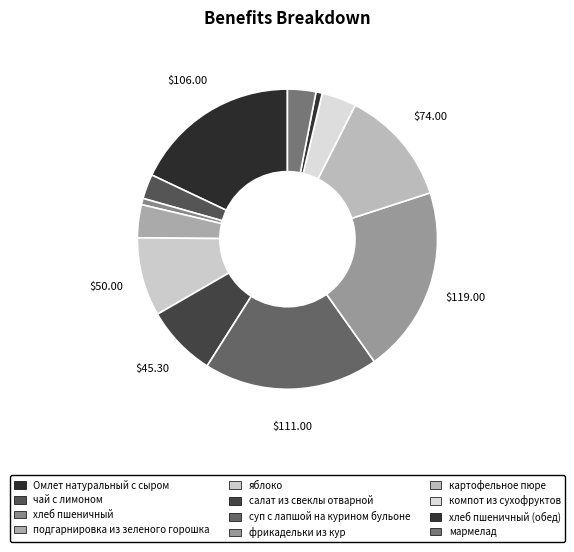

To the nearest percent, what is the combined percentage of суп с лапшой на курином бульоне and хлеб пшеничный?

19%